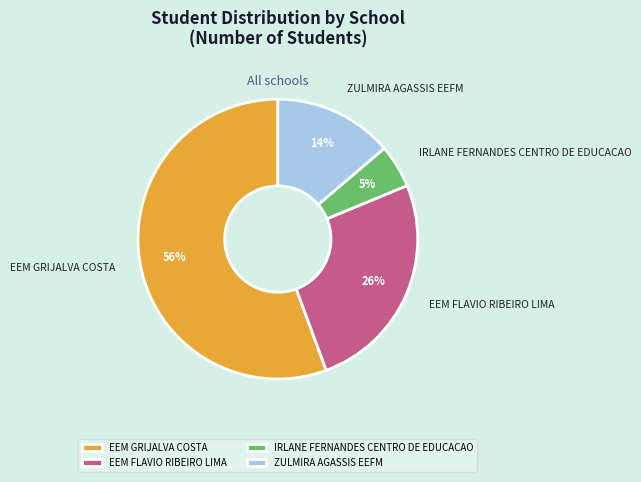

Which slice is the largest?

EEM GRIJALVA COSTA